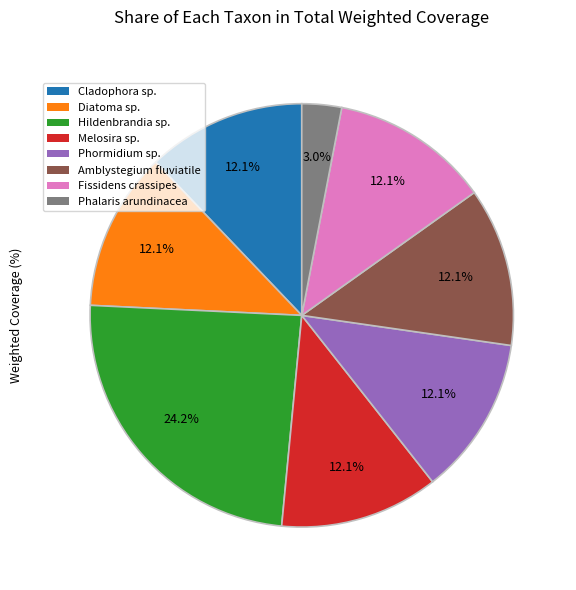

Does Phormidium sp. represent more than half of the total?

No